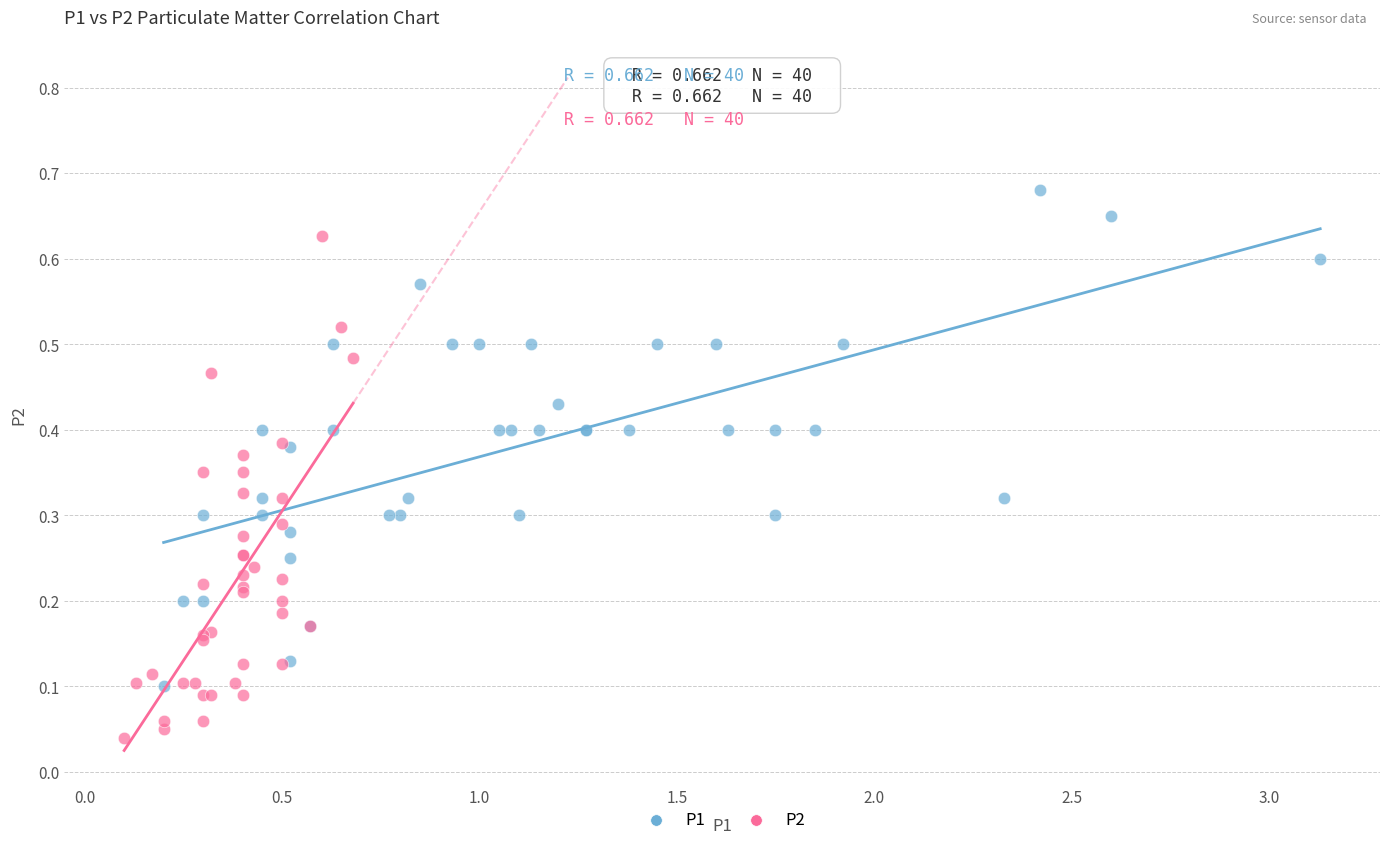

Which series reaches the minimum Y coordinate?

P2